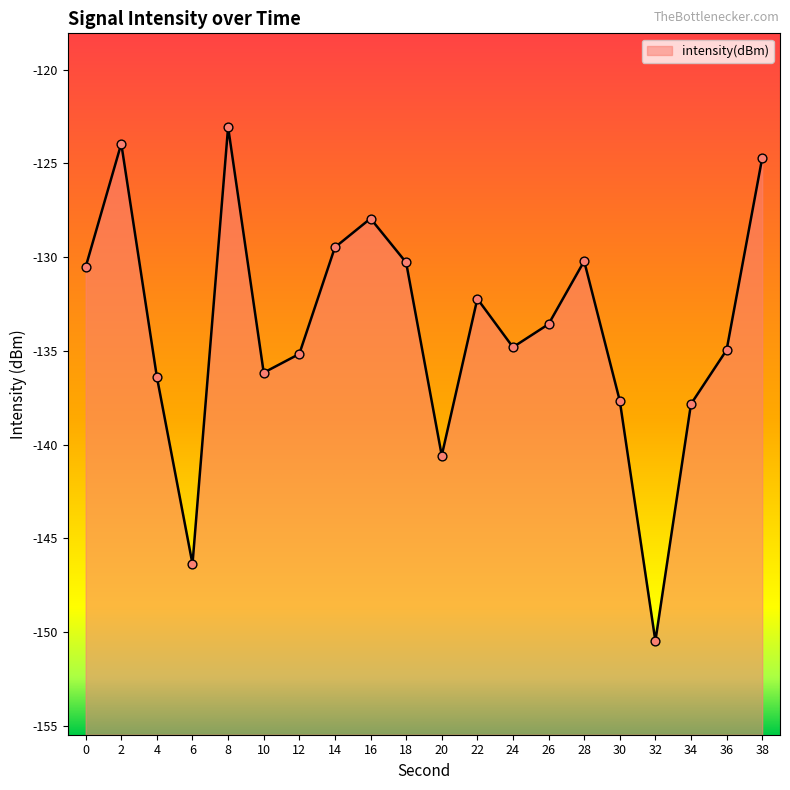

What is the change in value from 0 to 16?

+2.6